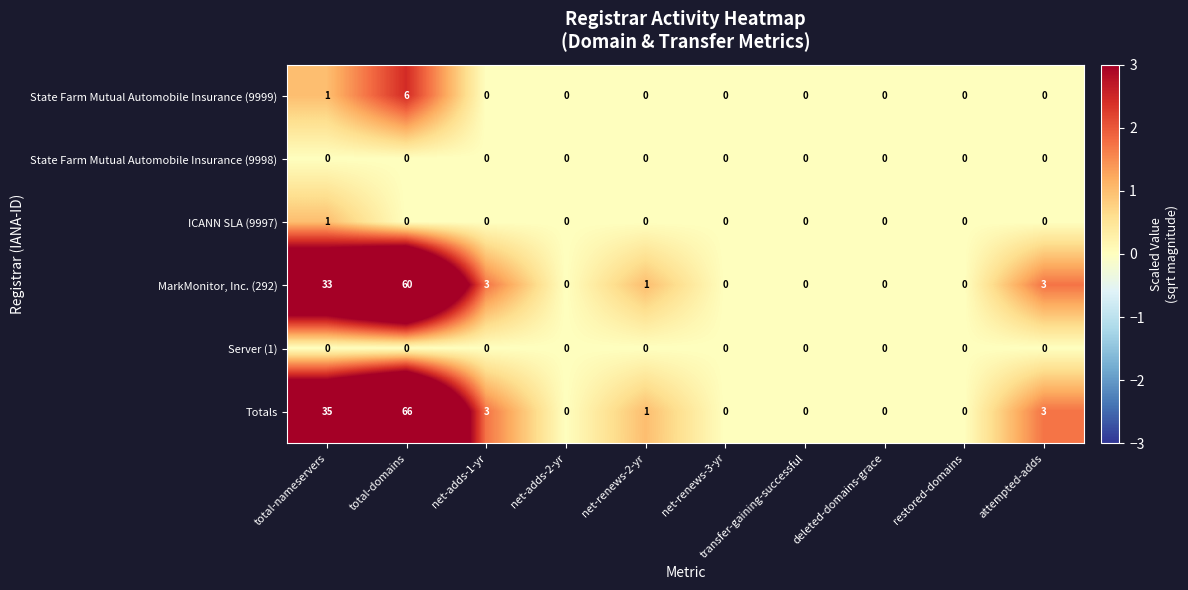

At which category does the chart reach its peak across all series?

total-domains